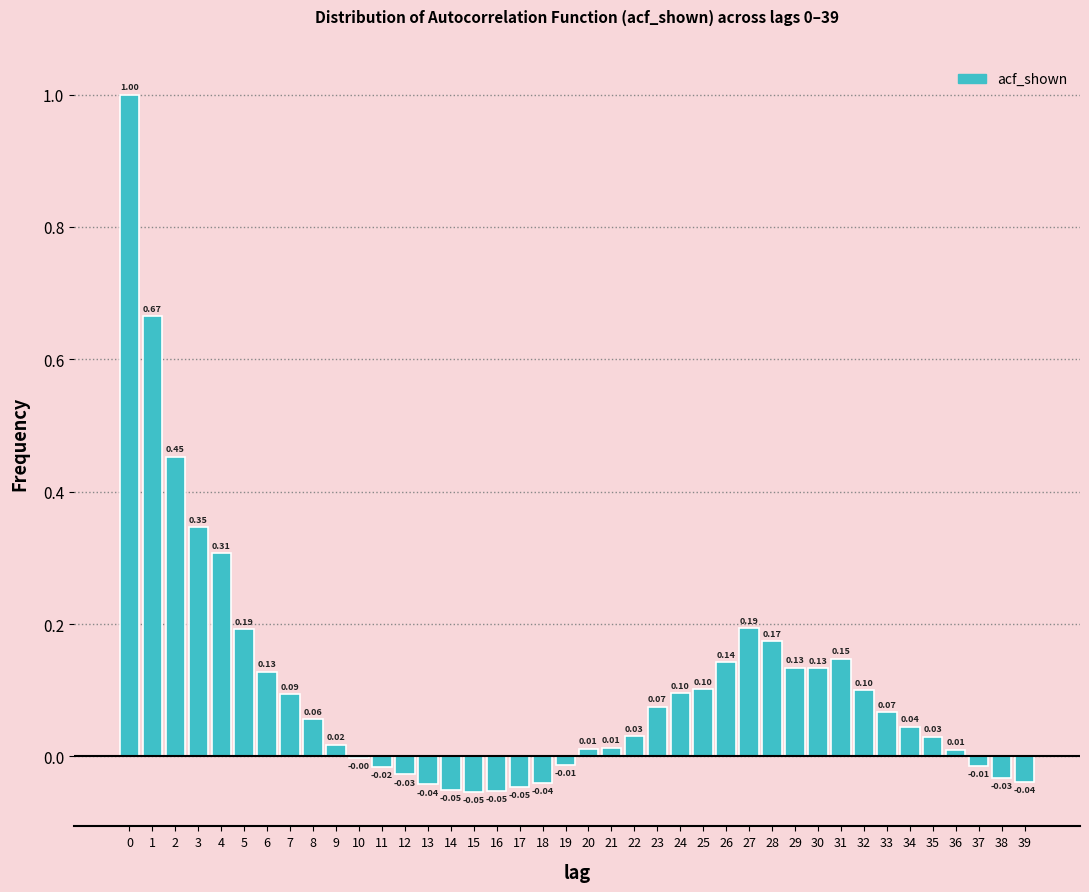

Which has a higher value, 38 or 9?

9